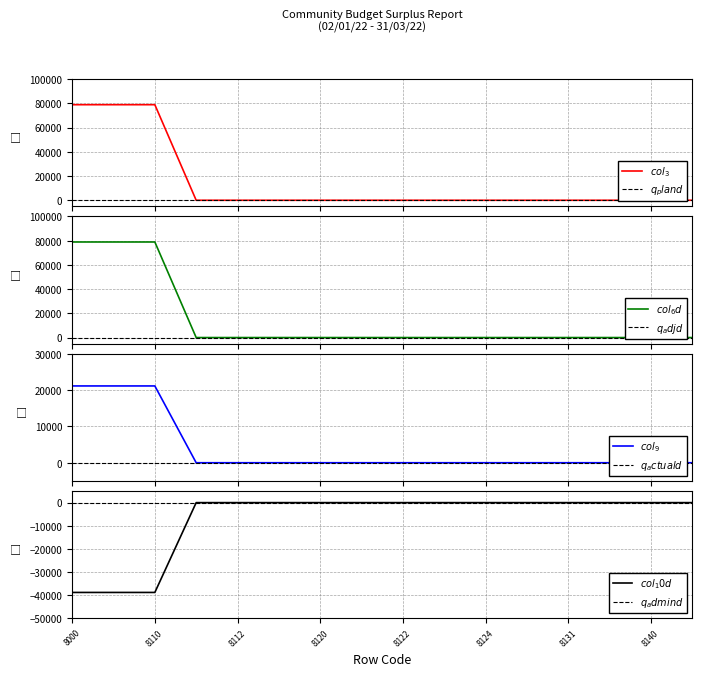

Which label corresponds to the largest value in the chart?

8000